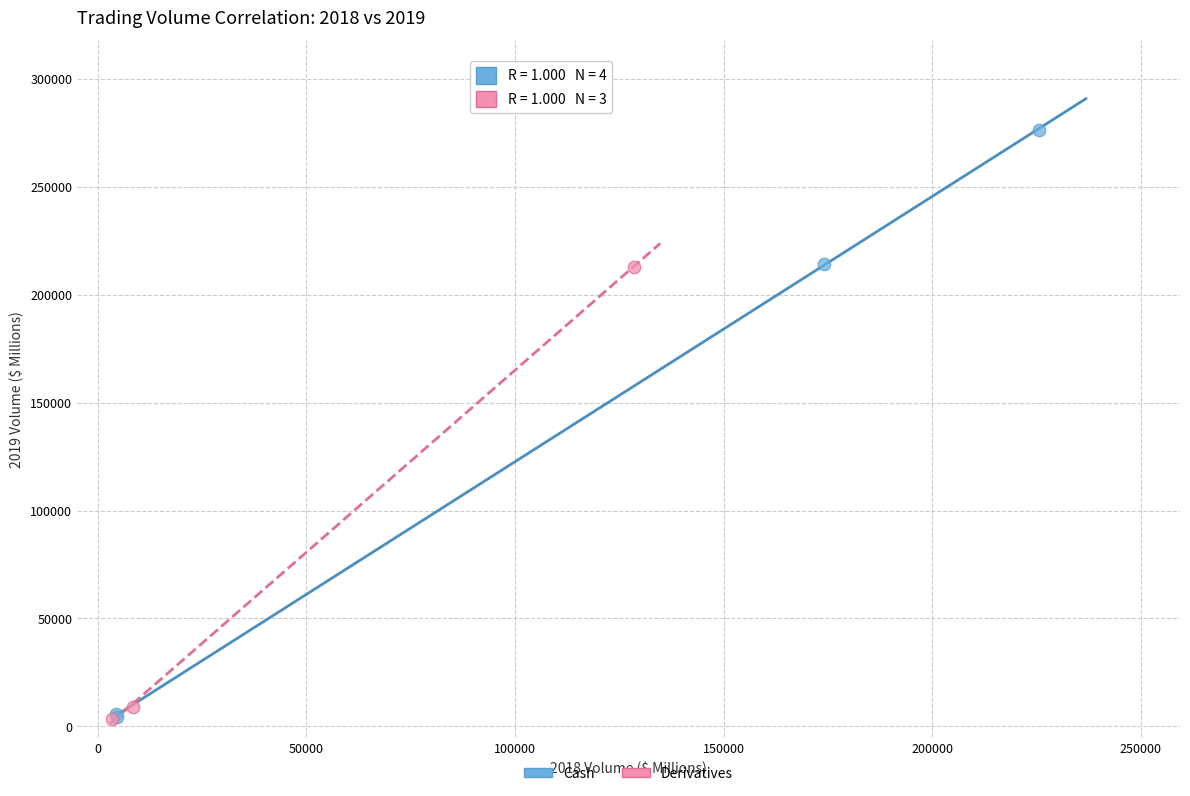

Which series has the widest spread of Y values?

Cash